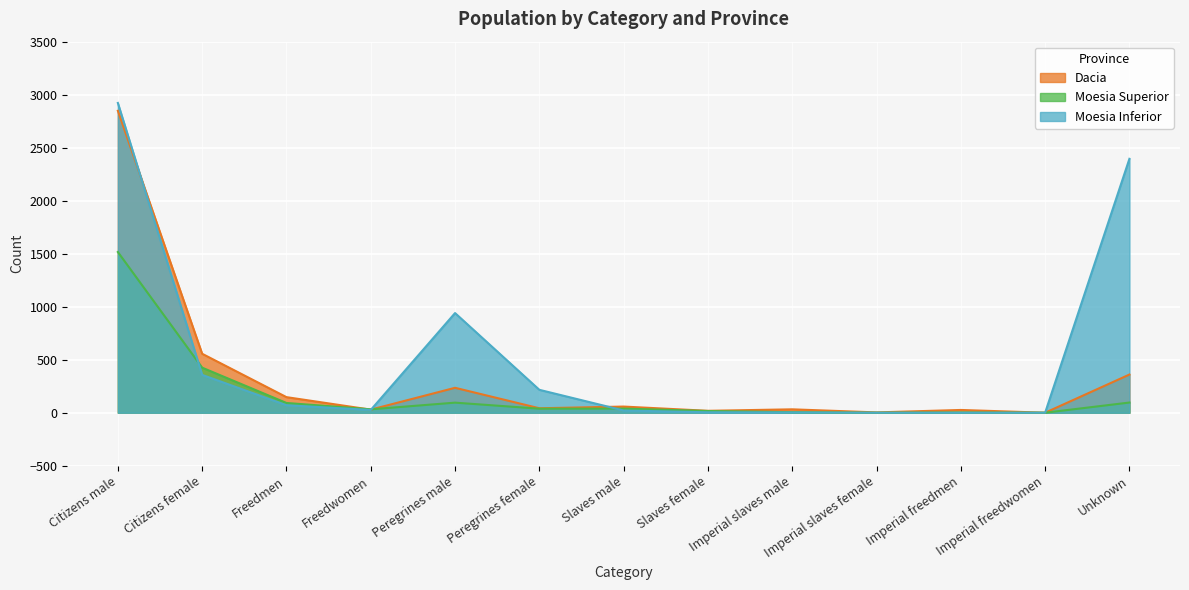

Reading left to right, what are all the values shown in this chart?

Dacia: 2848	556	147	29	235	42	58	18	32	3	26	0	360
Moesia Superior: 1516	425	92	32	95	38	39	16	5	0	2	0	96
Moesia Inferior: 2922	357	71	26	940	216	21	4	3	0	0	0	2395